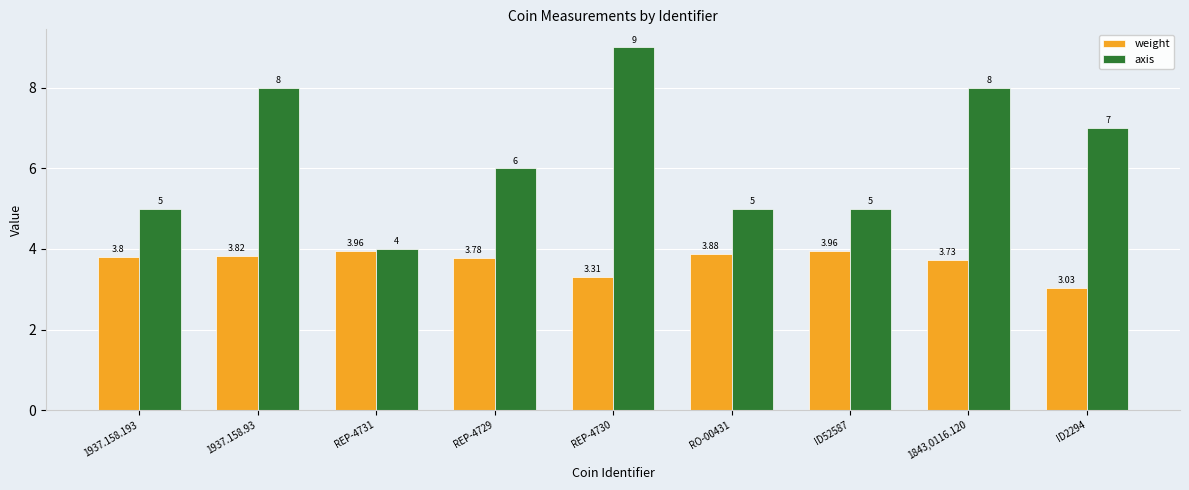

What is the total value across all series at ID52587?

9.0